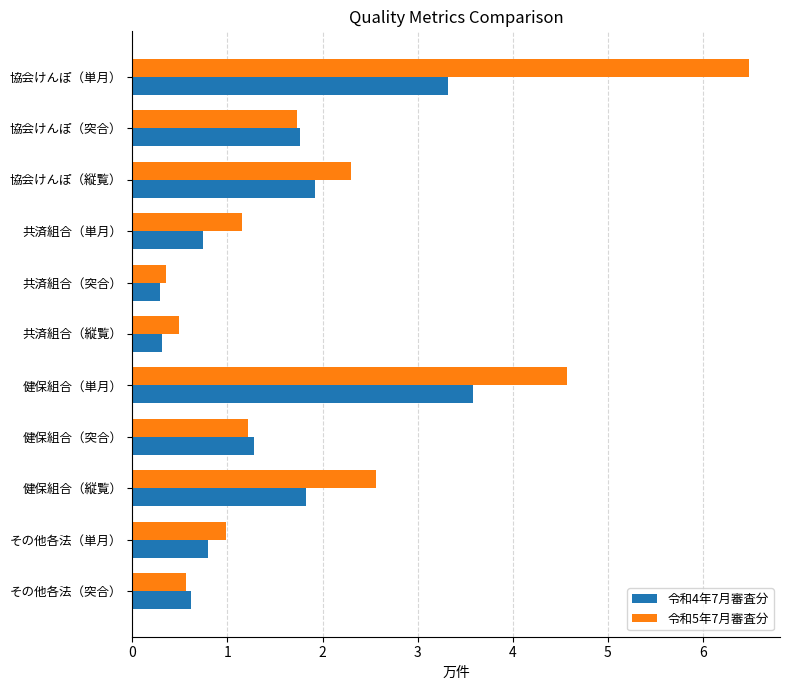

Is the value of 令和5年7月審査分 at 健保組合（単月） greater than the value of 令和4年7月審査分 at 共済組合（縦覧）?

Yes